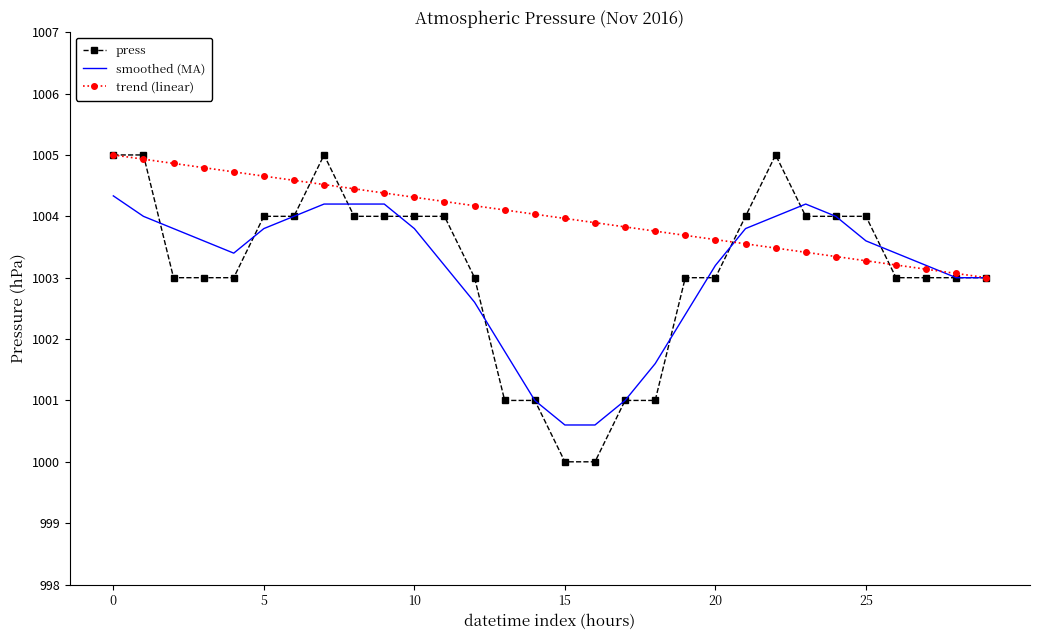

How many series are shown in this chart?

3